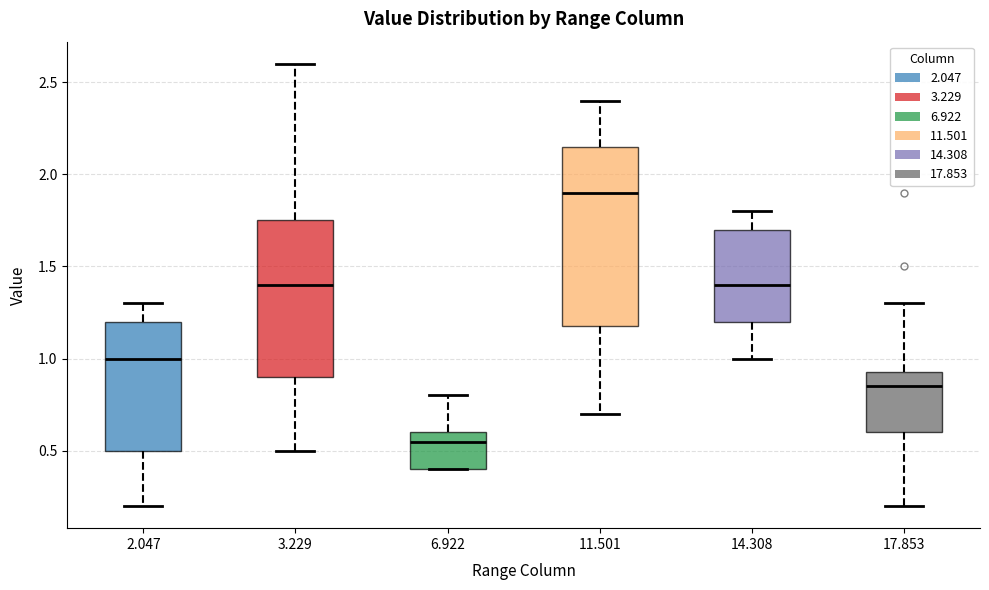

Where is the lower edge of the box at x = 11.501 on the y-axis? The values are not printed on the chart, so give them approximately, as read against the axis.

1.20